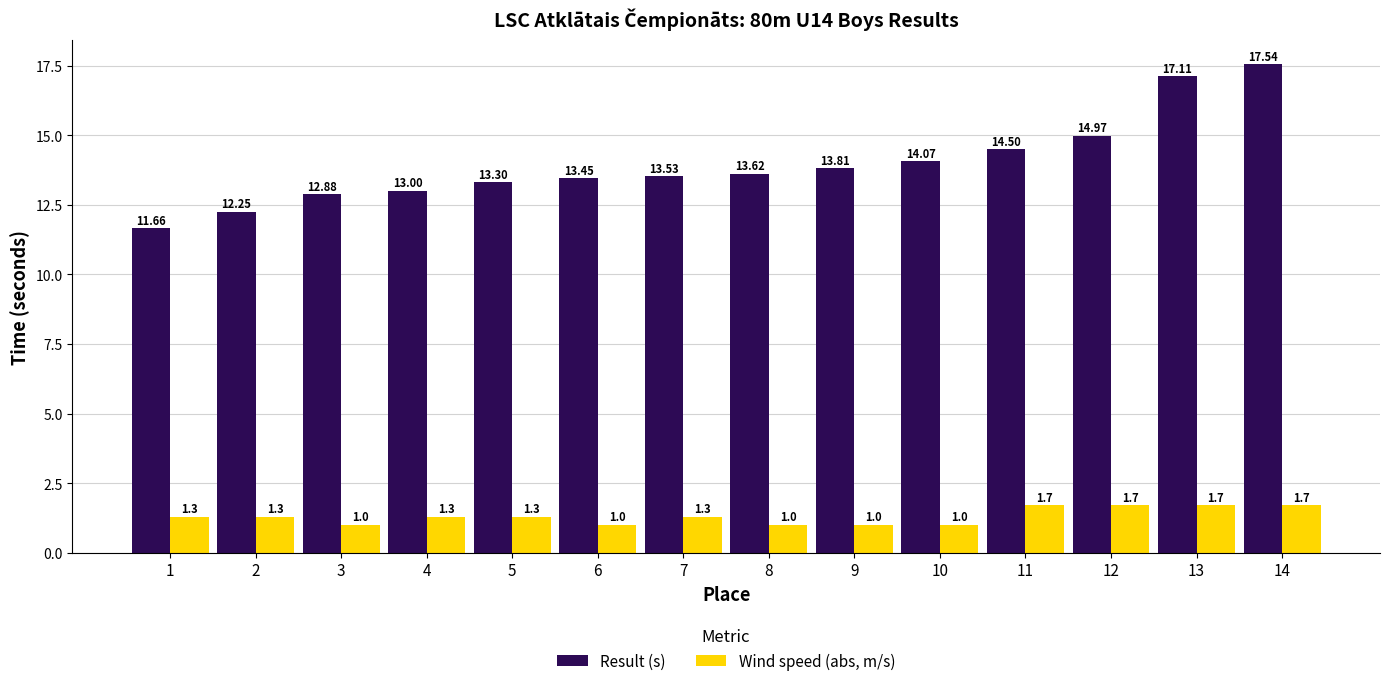

List the labels in order of Result (s) value, smallest first.

1, 2, 3, 4, 5, 6, 7, 8, 9, 10, 11, 12, 13, 14